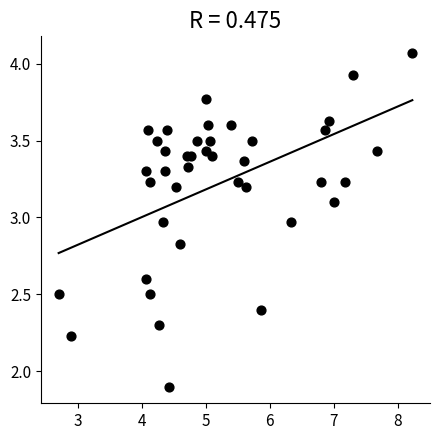

What Y value in the scatter plot is closest to 2?

1.9